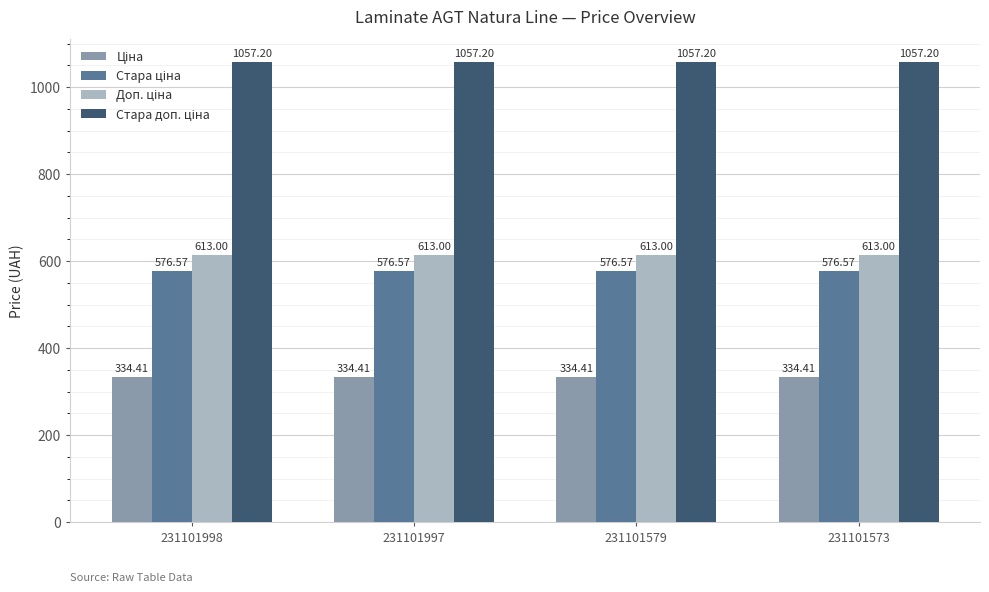

What is the total value across all series at 231101998?

2581.2